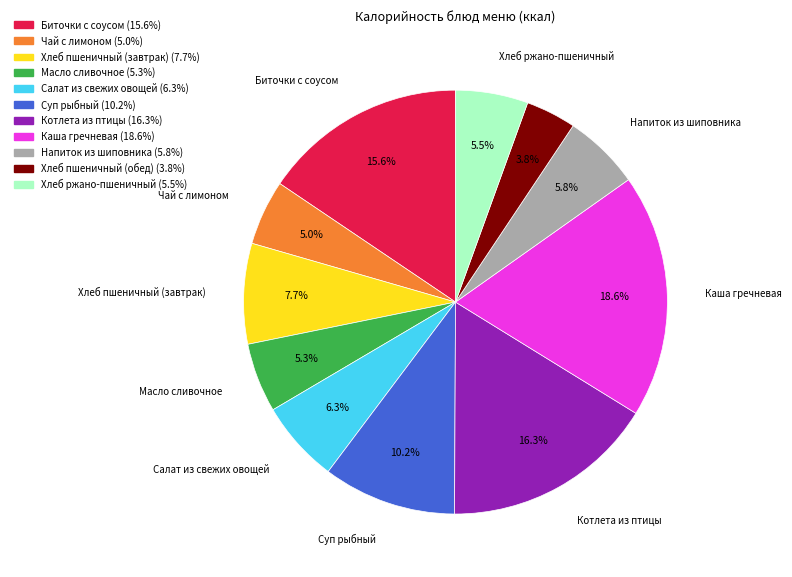

Approximately how many times larger is the value at Хлеб пшеничный (завтрак) compared to Салат из свежих овощей?

1.2